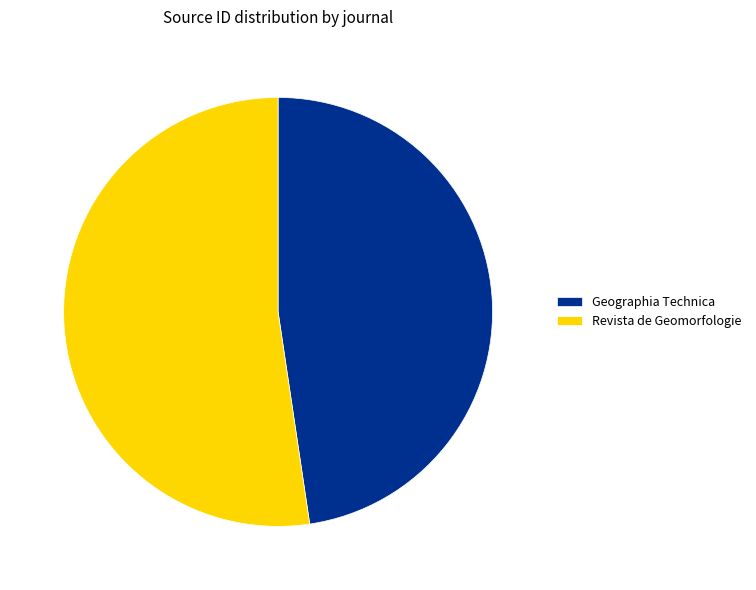

Which category has the smallest portion of the pie?

Geographia Technica